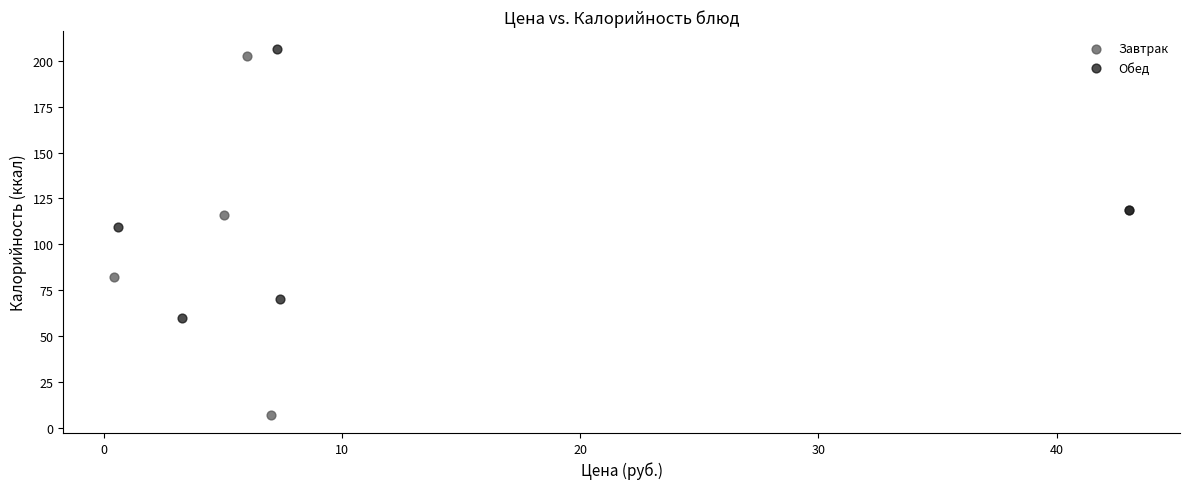

Which series has the widest spread of Y values?

Завтрак